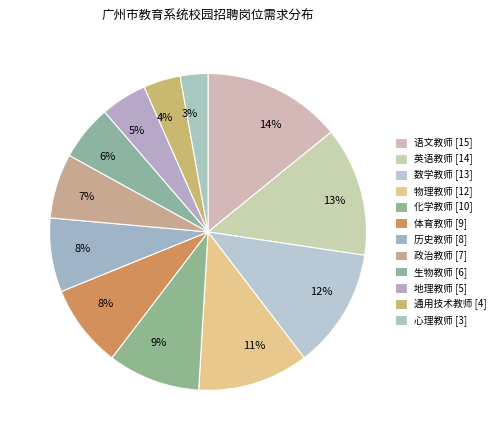

What is the largest slice in the pie chart?

语文教师